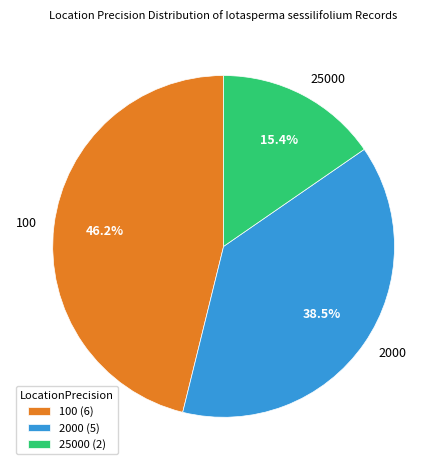

What is the smallest slice in the pie chart?

25000